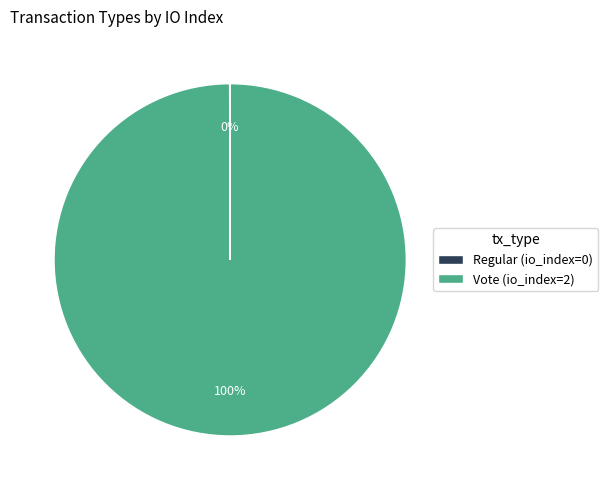

The Vote (io_index=2) slice represents 100% of the pie. True or false?

True